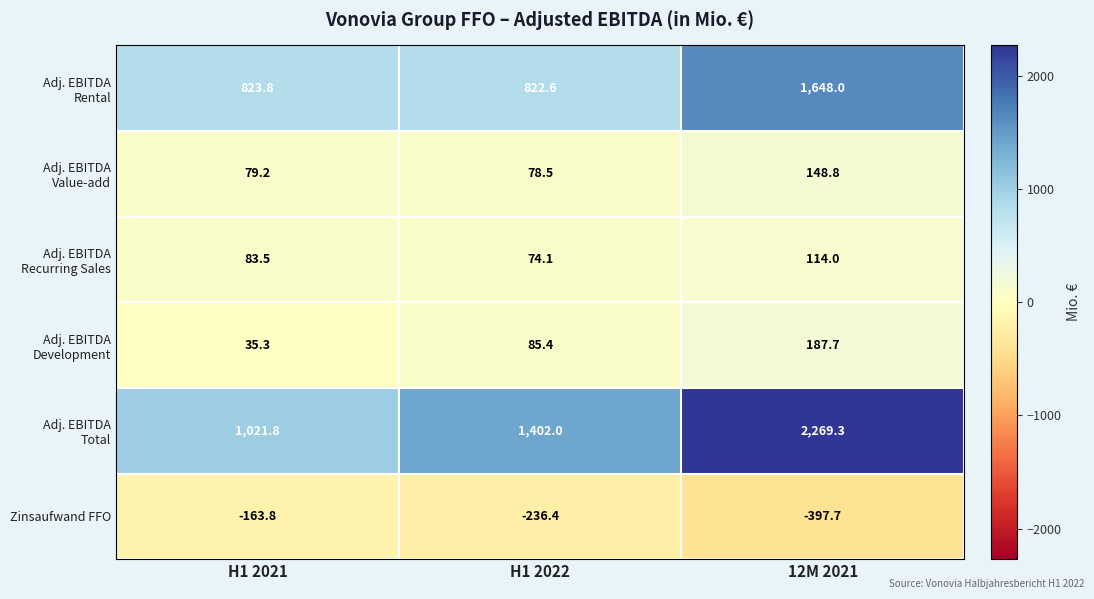

At which category is the sum across all series the highest?

12M 2021